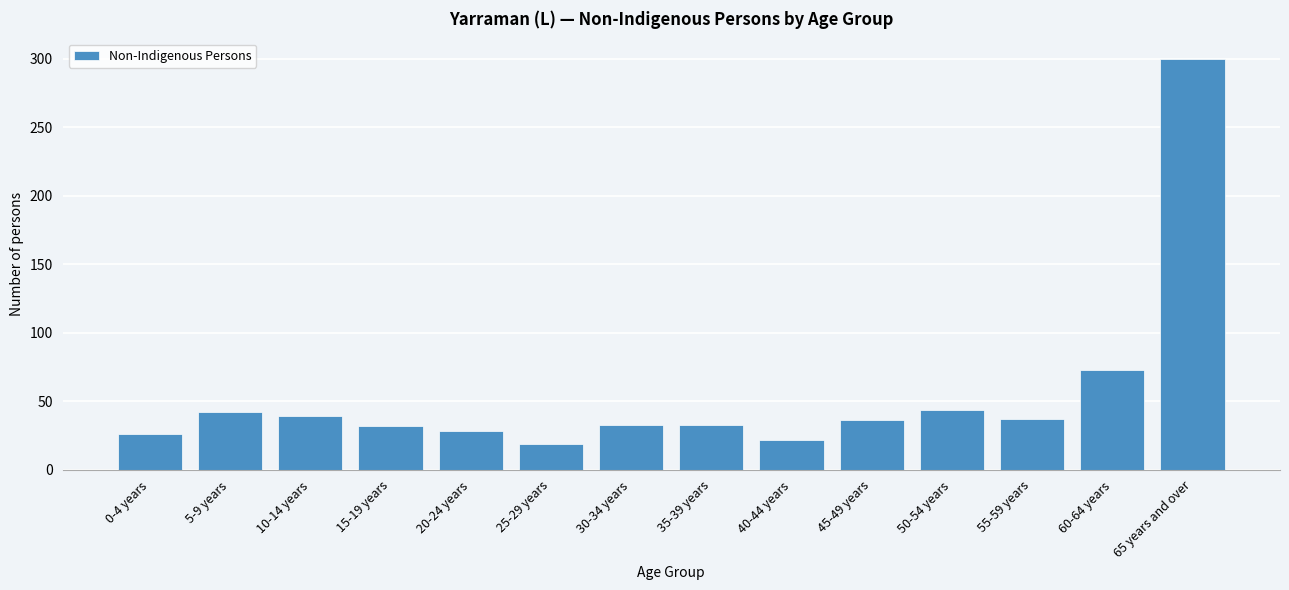

What is the value of the 3rd bar from the left?

39